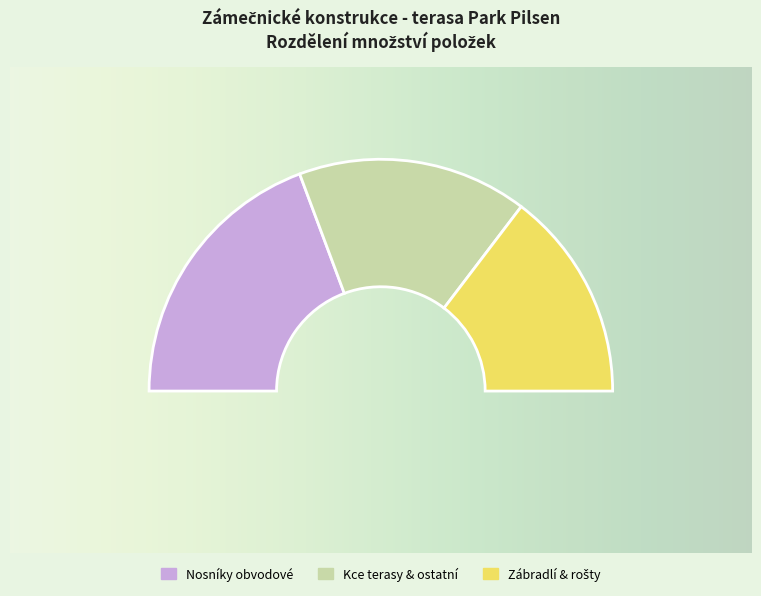

Is there a majority slice in this chart?

No